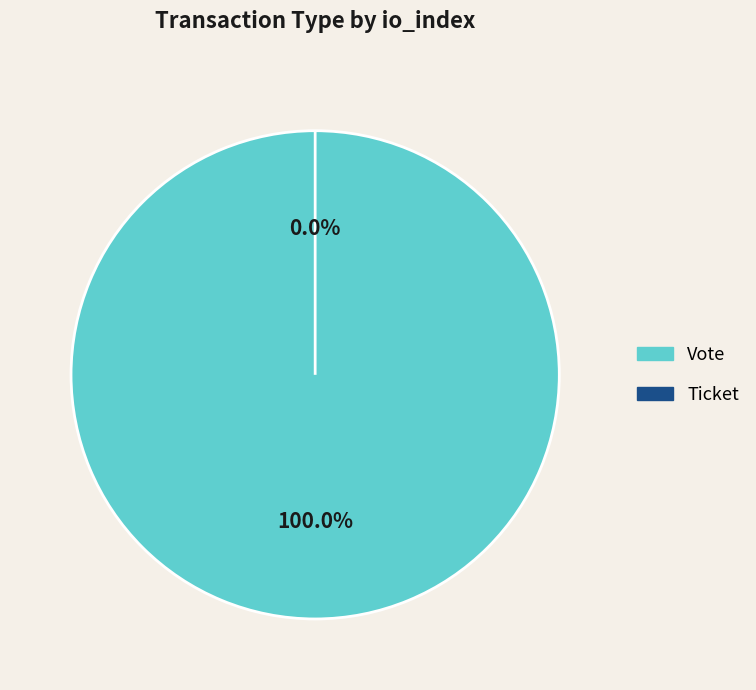

What is the change in value from Vote to Ticket?

-1